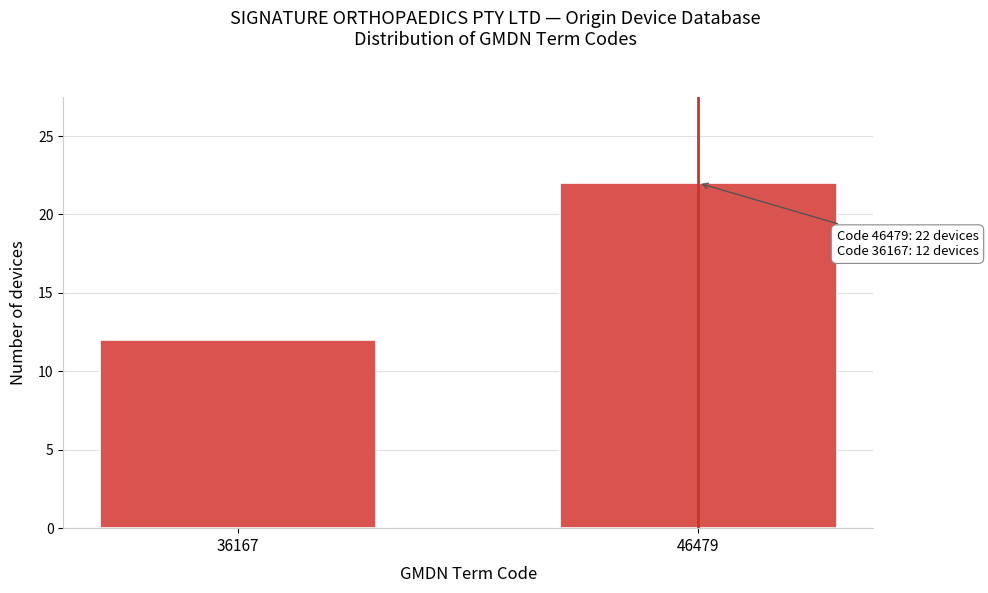

Reading left to right, transcribe all the data shown in this chart.

36167=12	46479=22